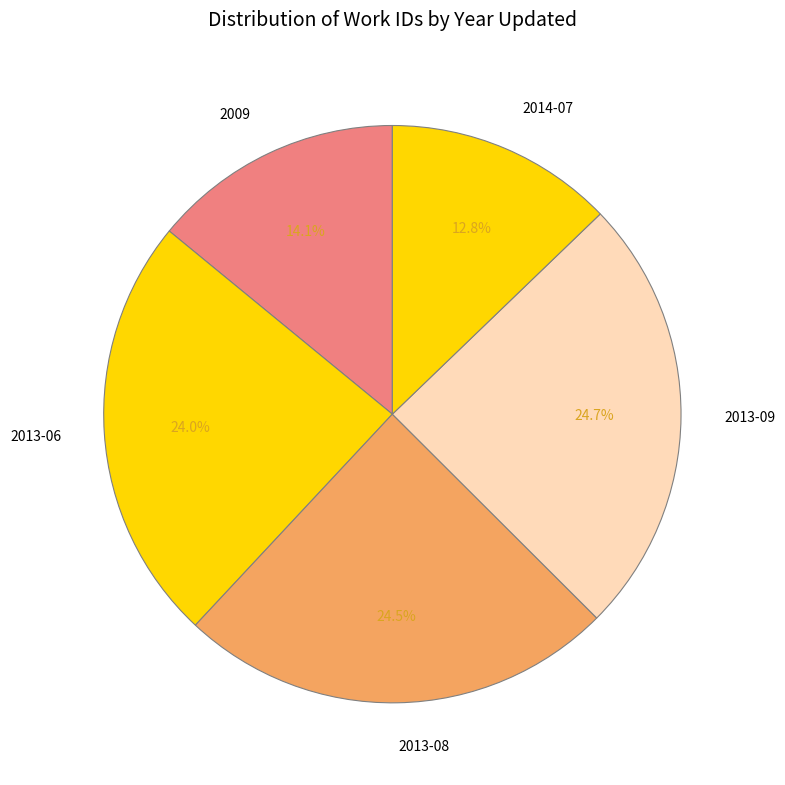

Does 2014-07 account for over 50% of the chart?

No